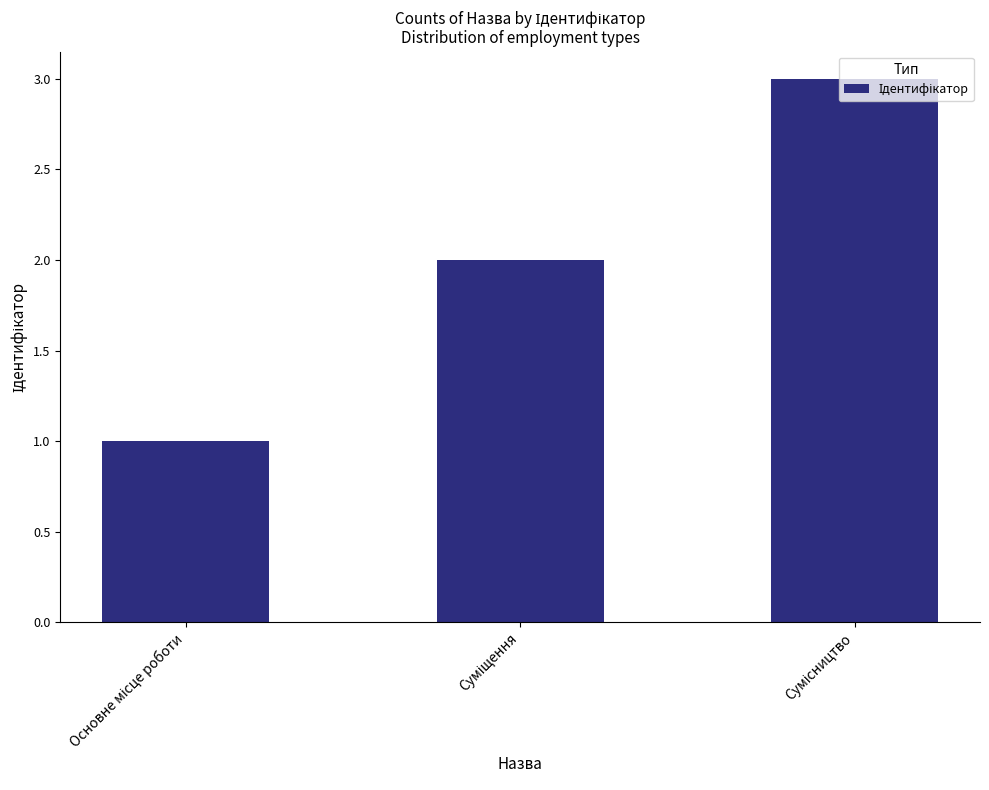

What is the minimum value shown in the chart?

1